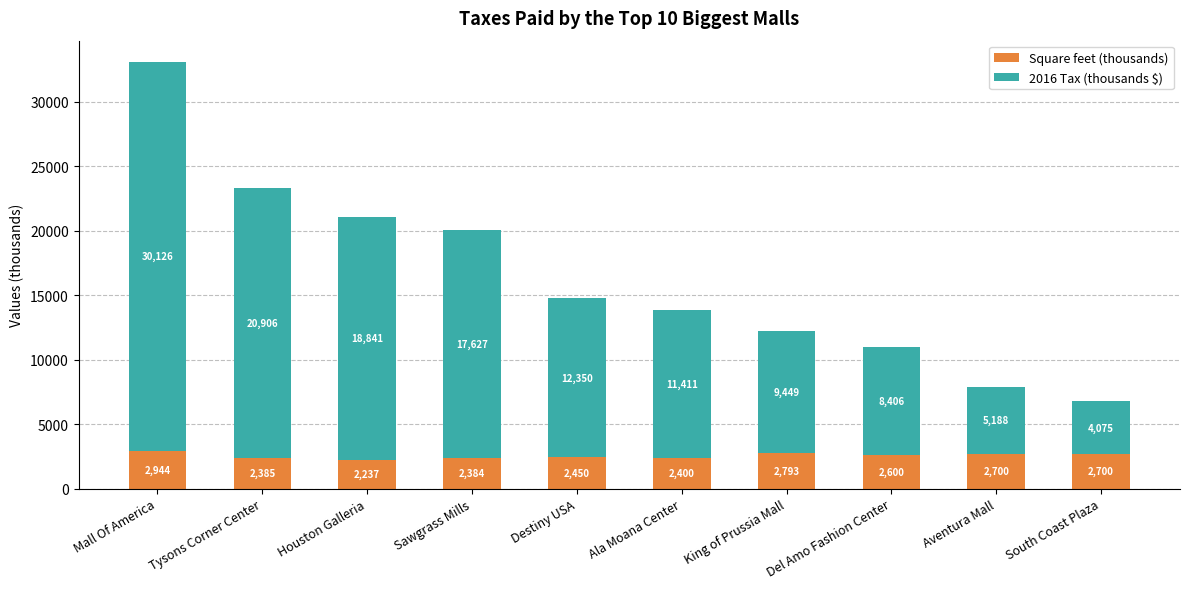

Which category has the lowest value in the Square feet (thousands) series?

Houston Galleria